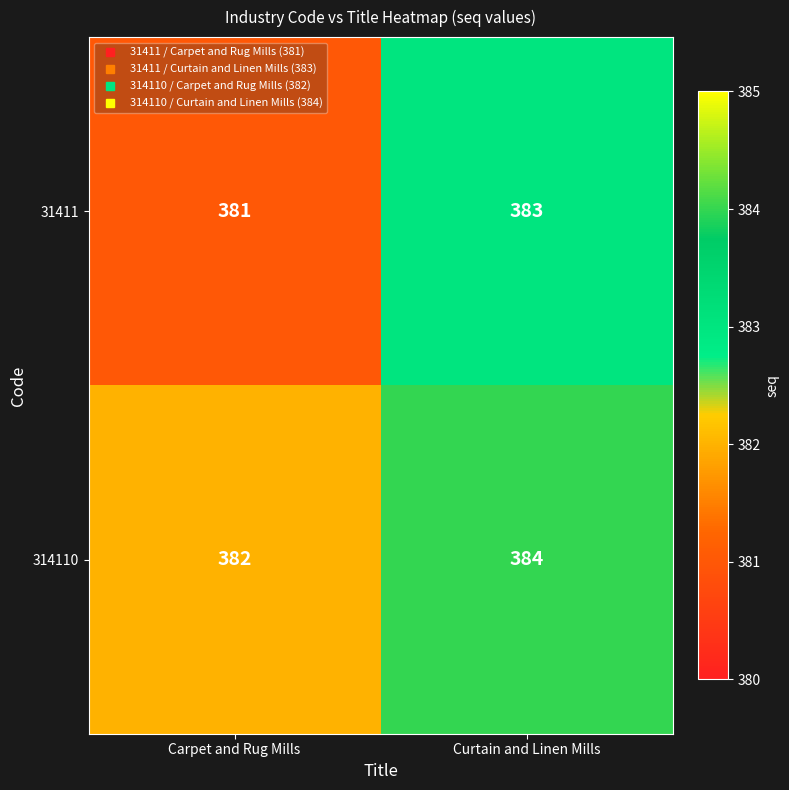

Which category has the highest value across all series?

Curtain and Linen Mills